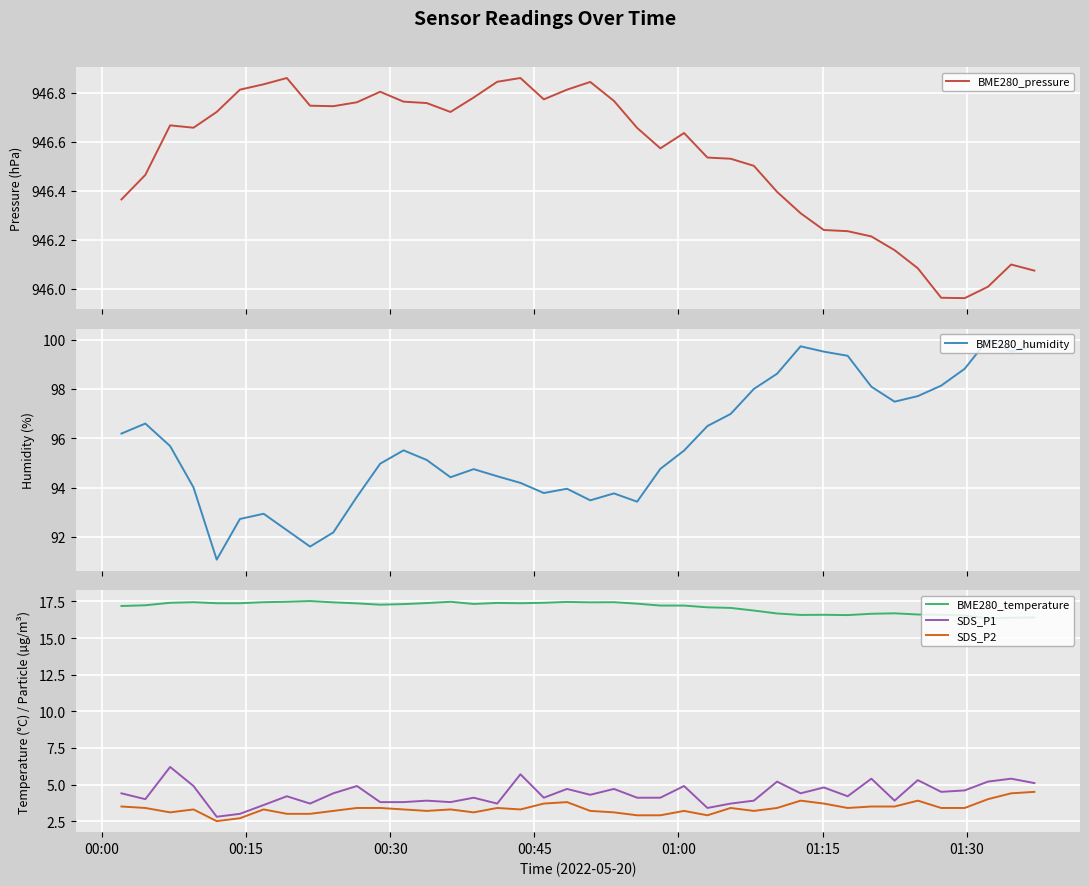

True or false: BME280_temperature and SDS_P2 intersect in this chart.

False